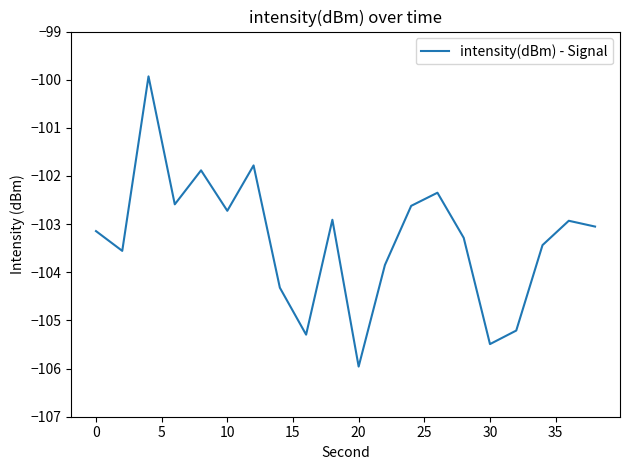

What is the difference between the maximum and minimum values?

6.0